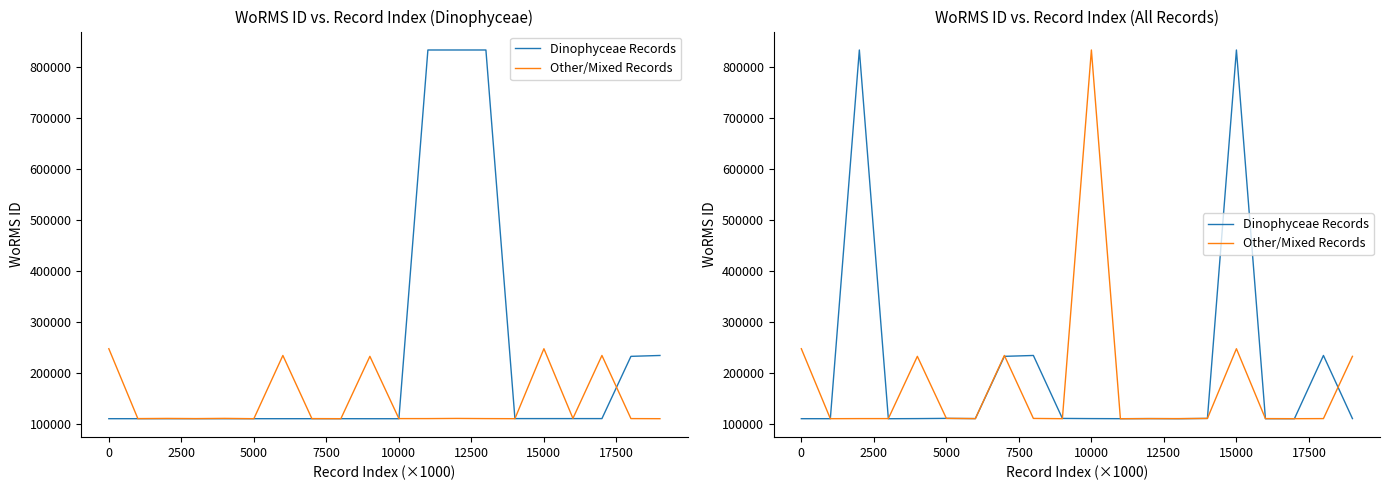

How many values in the Other/Mixed Records series exceed 109714?

9